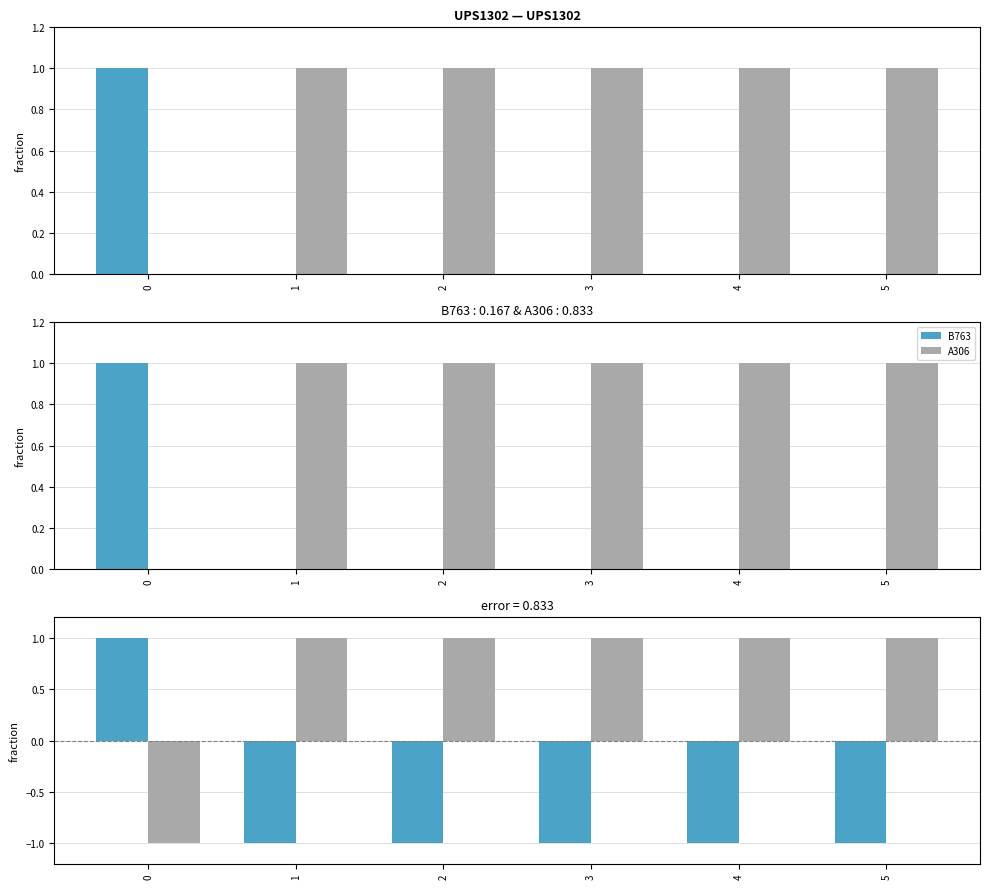

What is the difference between the maximum and minimum values in the A306 series?

2